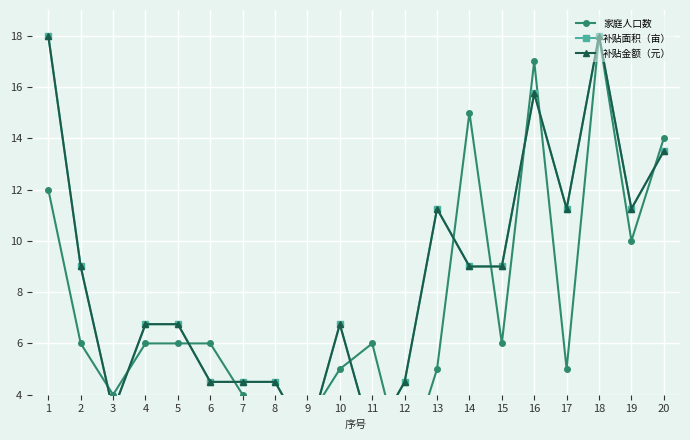

Where is the first local maximum for 家庭人口数?

11